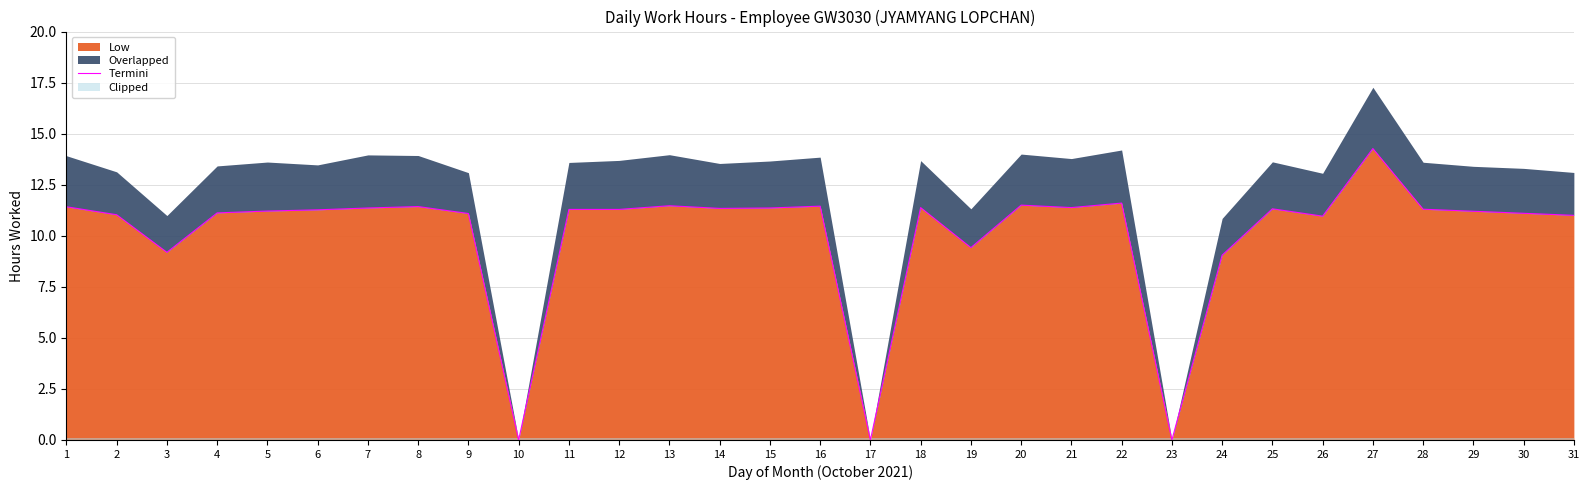

What is the approximate value at 2?

11.0